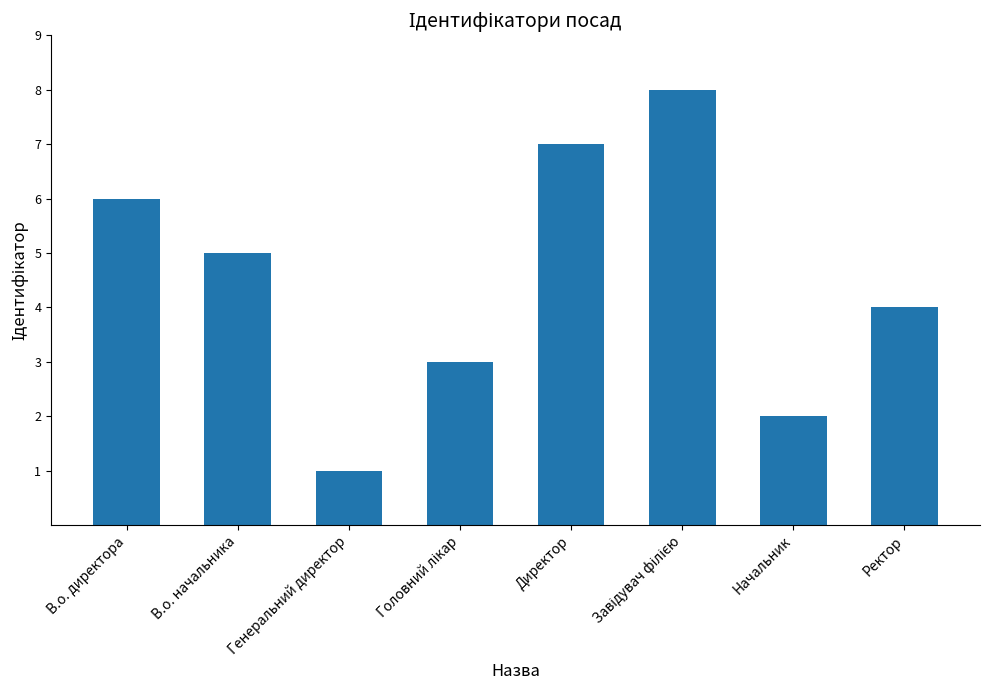

What is the difference between the values at В.о. директора and Директор?

1